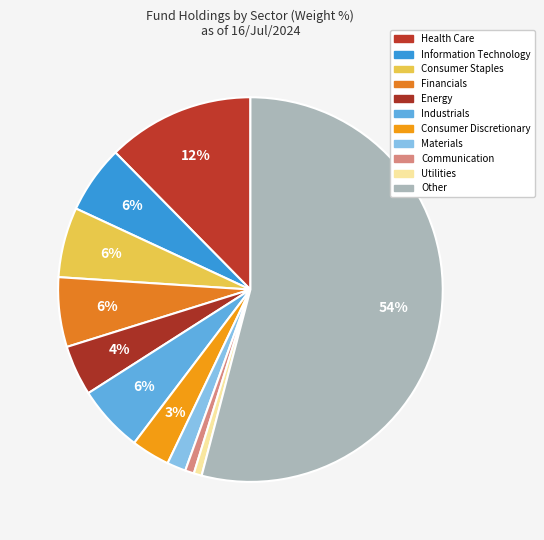

Count the number of slices in the pie.

11